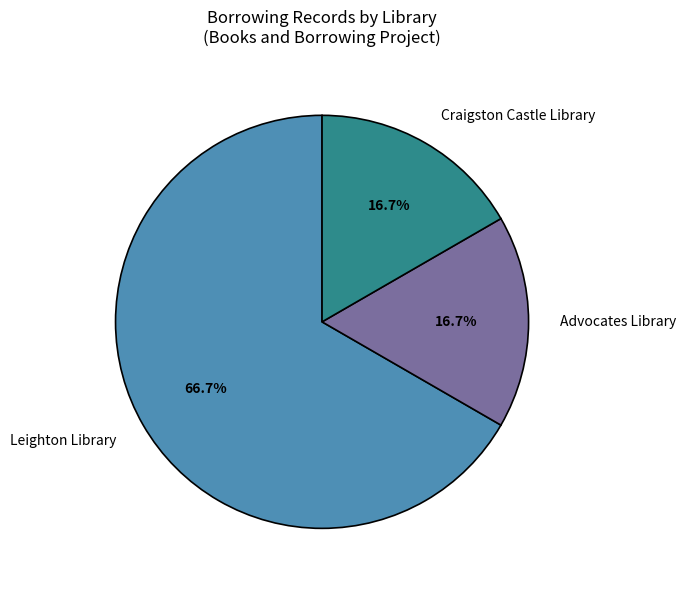

Is there any slice that represents more than half of the pie?

Yes